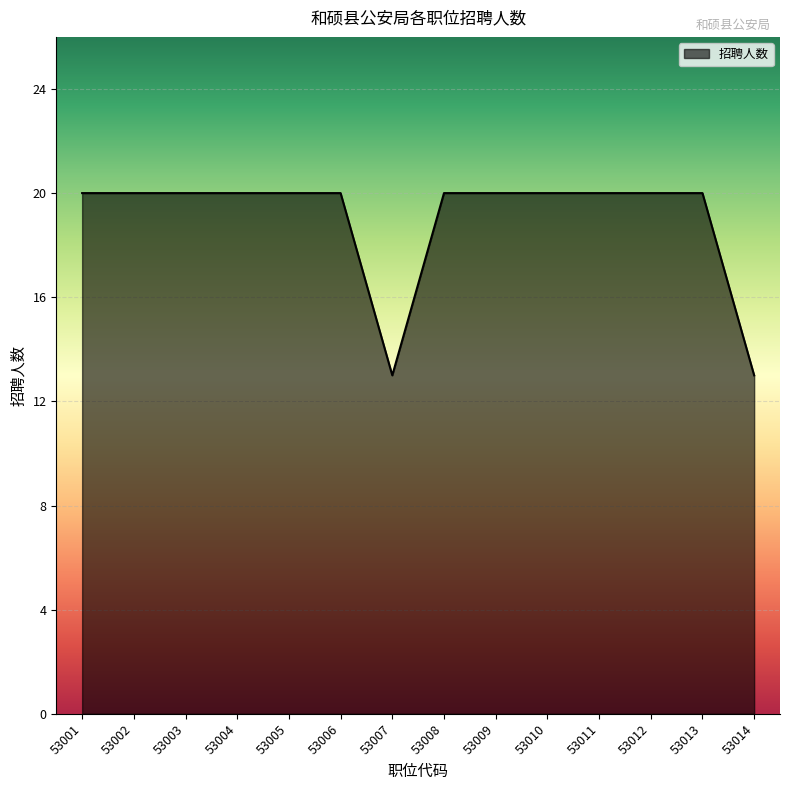

Does the chart have visible grid lines?

Yes